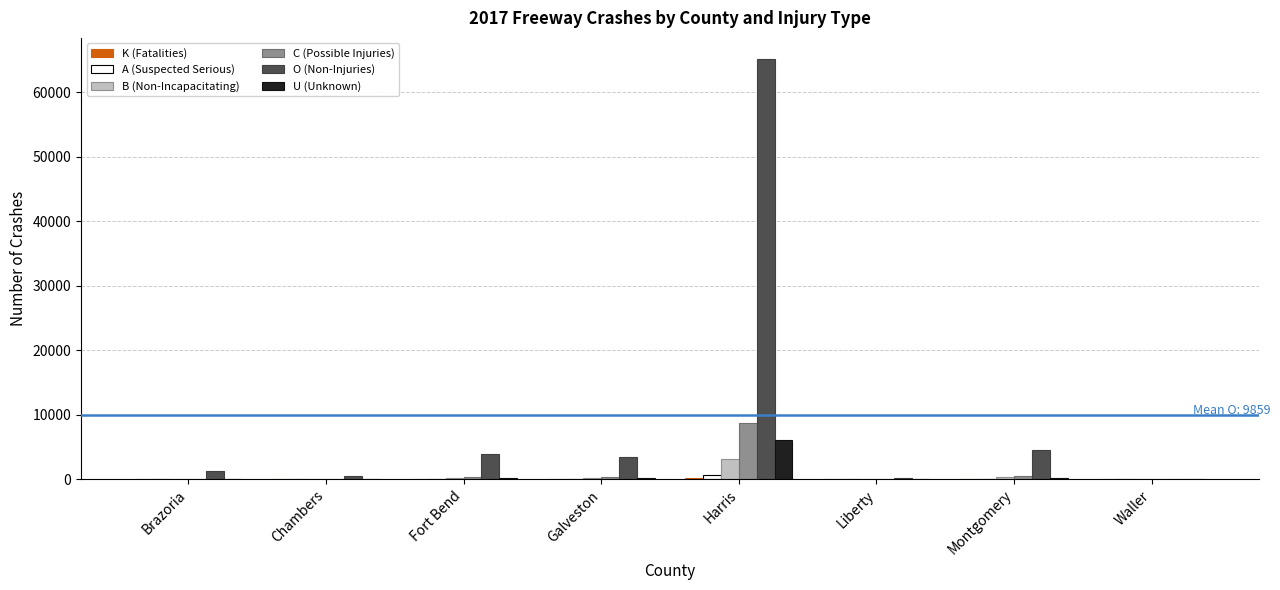

What is the highest value of the U (Unknown) series?

6088